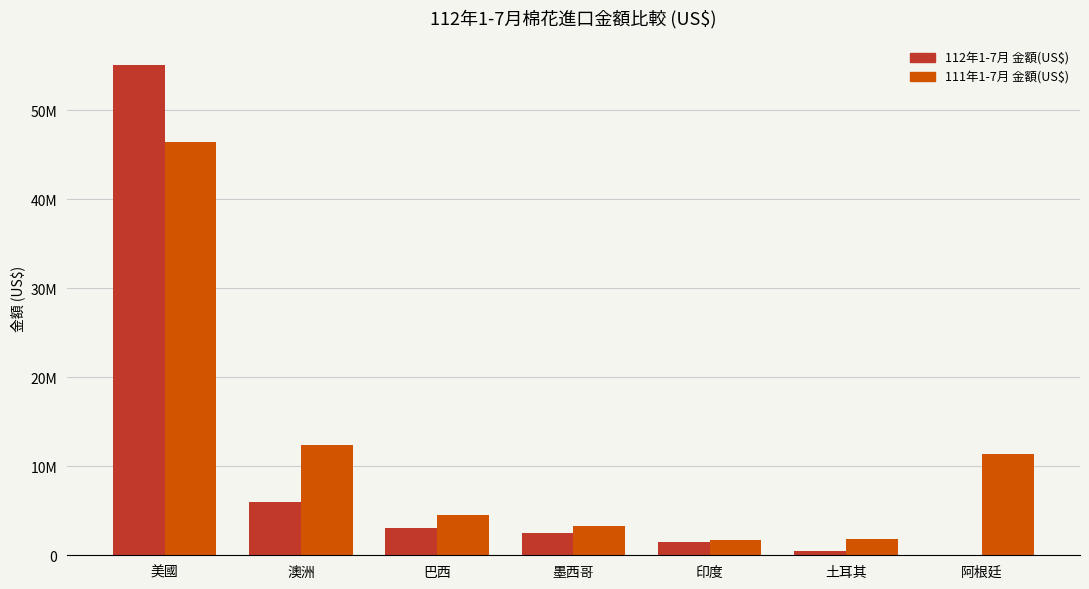

Which series has the widest spread of values?

112年1-7月 金額(US$)